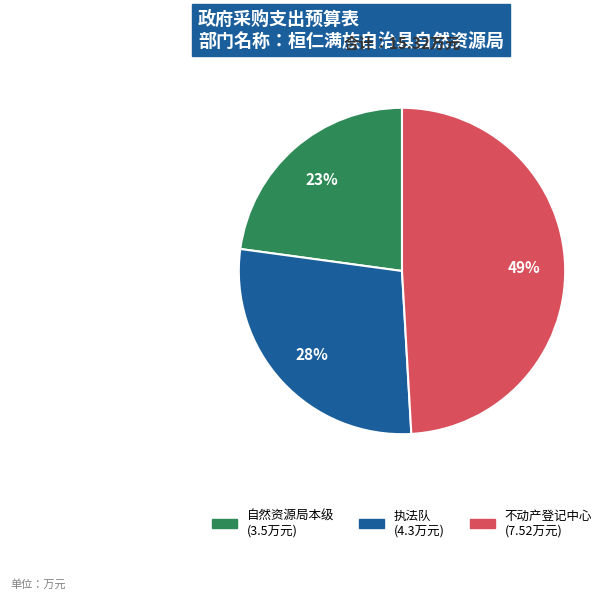

Is there a majority slice in this chart?

No